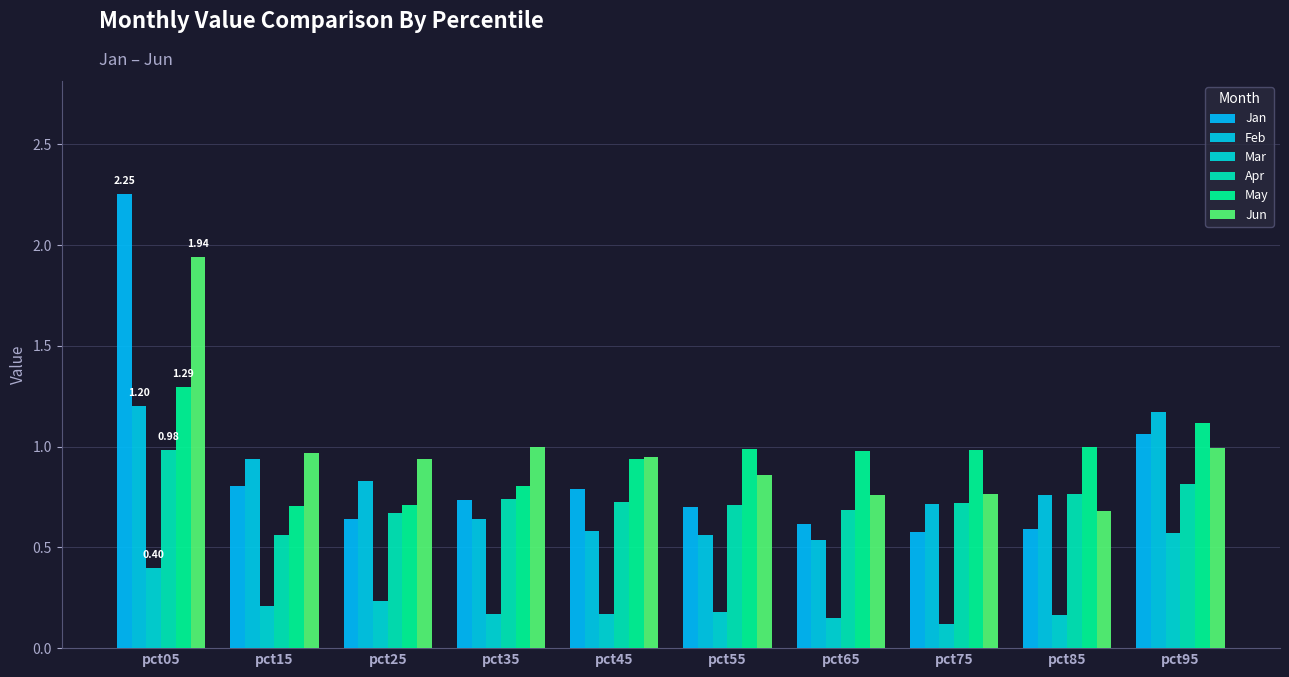

Reading left to right, list all the values displayed in this chart.

Jan: pct05=2.3	pct15=0.8	pct25=0.6	pct35=0.7	pct45=0.8	pct55=0.7	pct65=0.6	pct75=0.6	pct85=0.6	pct95=1.1
Feb: pct05=1.2	pct15=0.9	pct25=0.8	pct35=0.6	pct45=0.6	pct55=0.6	pct65=0.5	pct75=0.7	pct85=0.8	pct95=1.2
Mar: pct05=0.4	pct15=0.2	pct25=0.2	pct35=0.2	pct45=0.2	pct55=0.2	pct65=0.1	pct75=0.1	pct85=0.2	pct95=0.6
Apr: pct05=1.0	pct15=0.6	pct25=0.7	pct35=0.7	pct45=0.7	pct55=0.7	pct65=0.7	pct75=0.7	pct85=0.8	pct95=0.8
May: pct05=1.3	pct15=0.7	pct25=0.7	pct35=0.8	pct45=0.9	pct55=1.0	pct65=1.0	pct75=1.0	pct85=1.0	pct95=1.1
Jun: pct05=1.9	pct15=1.0	pct25=0.9	pct35=1.0	pct45=0.9	pct55=0.9	pct65=0.8	pct75=0.8	pct85=0.7	pct95=1.0